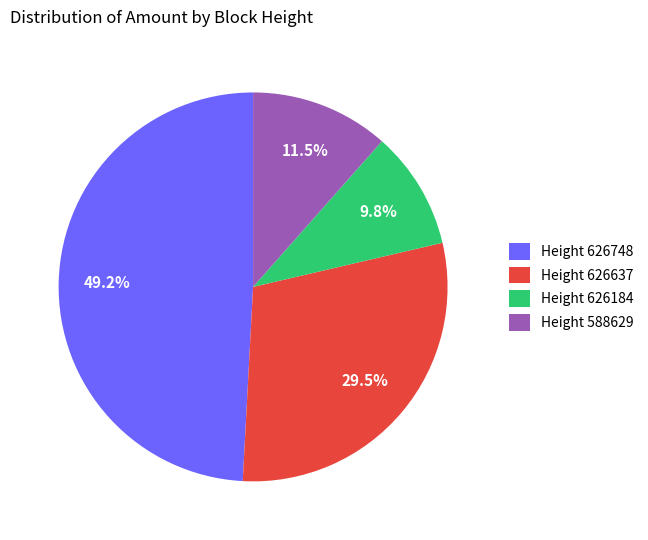

Count the number of slices in the pie.

4